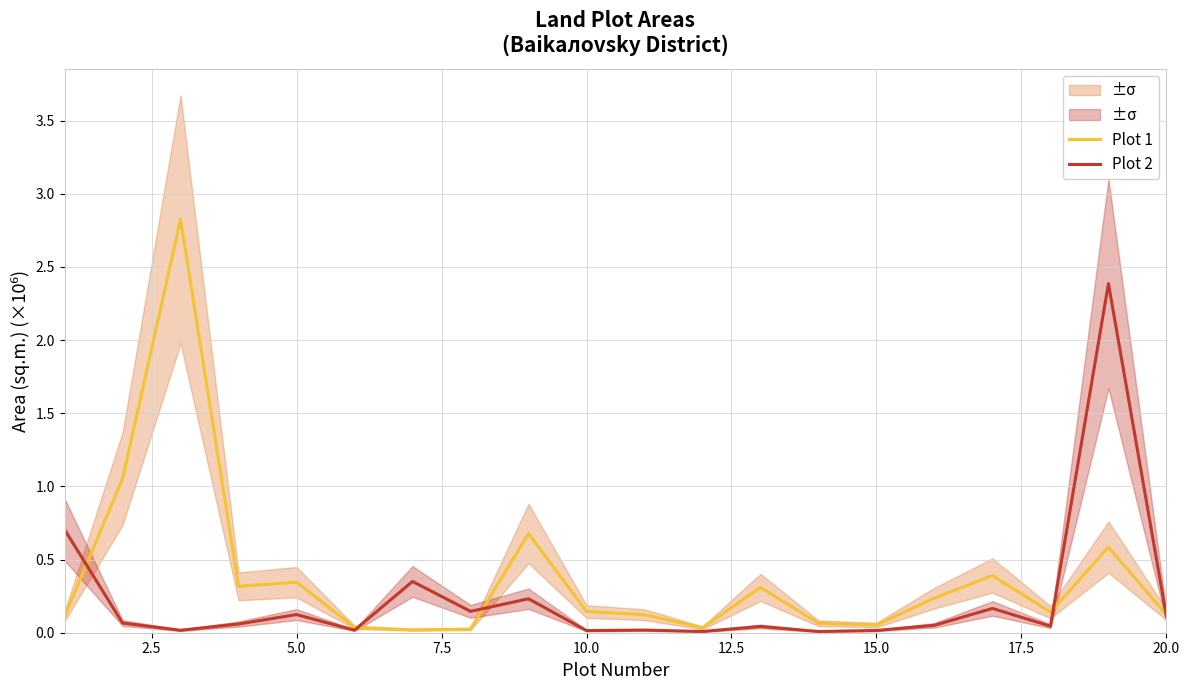

How many categories are shown in the chart?

20